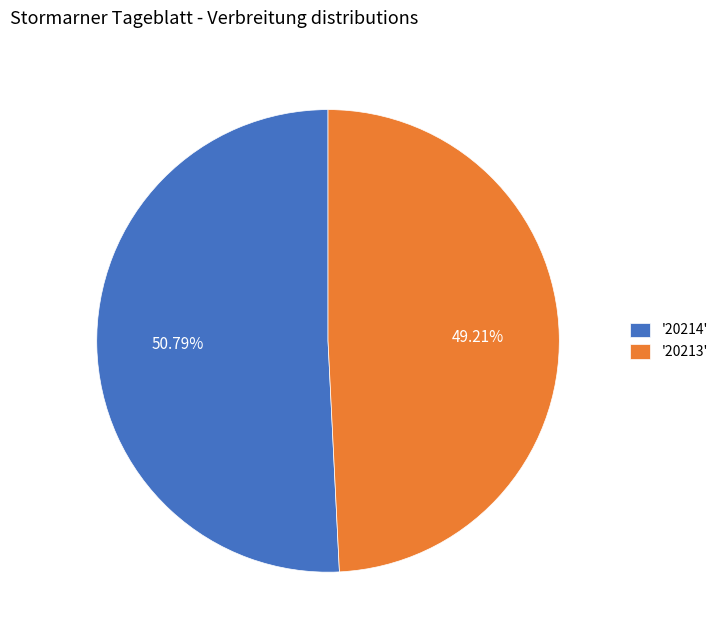

Which slice is the smallest?

'20213'